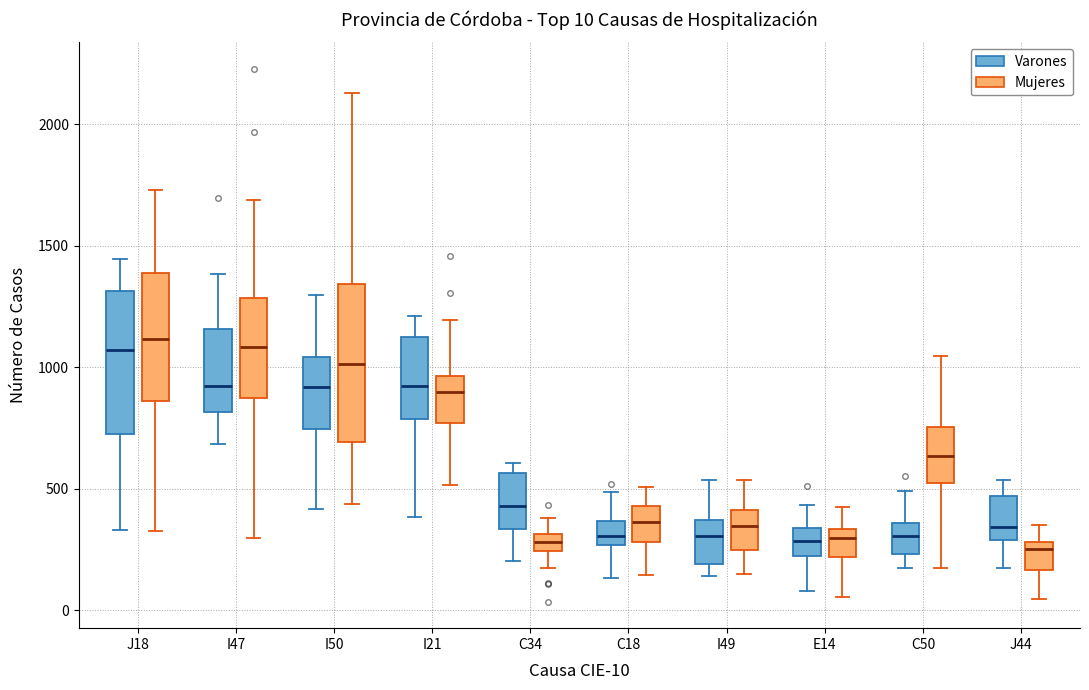

Which box is the tallest, from its lower edge to its upper edge?

I50 (Mujeres)